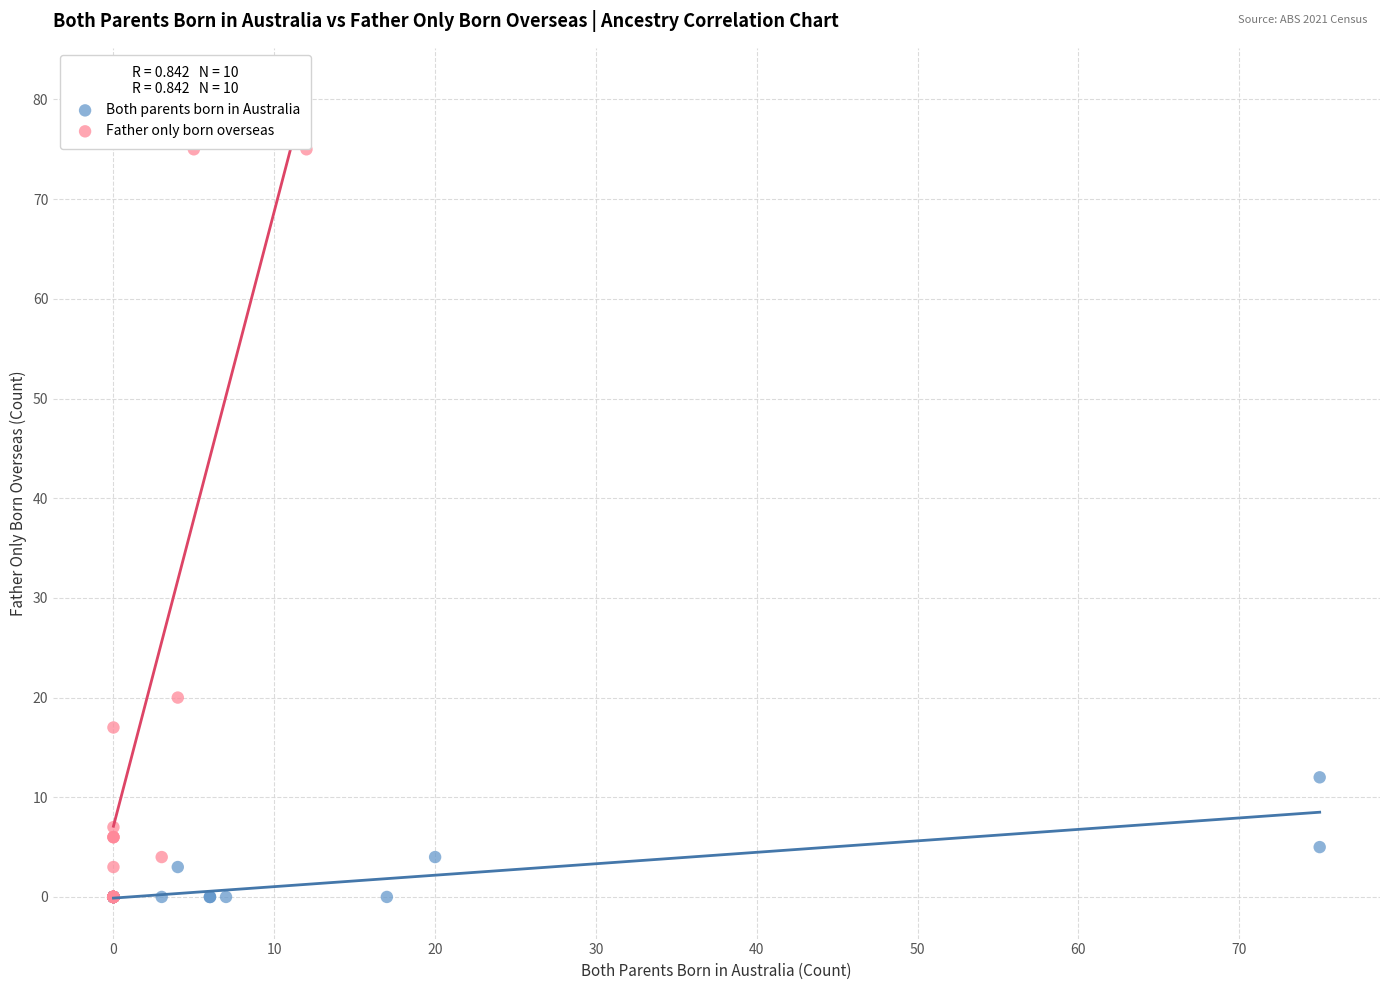

Which series reaches the maximum Y coordinate?

Father only born overseas